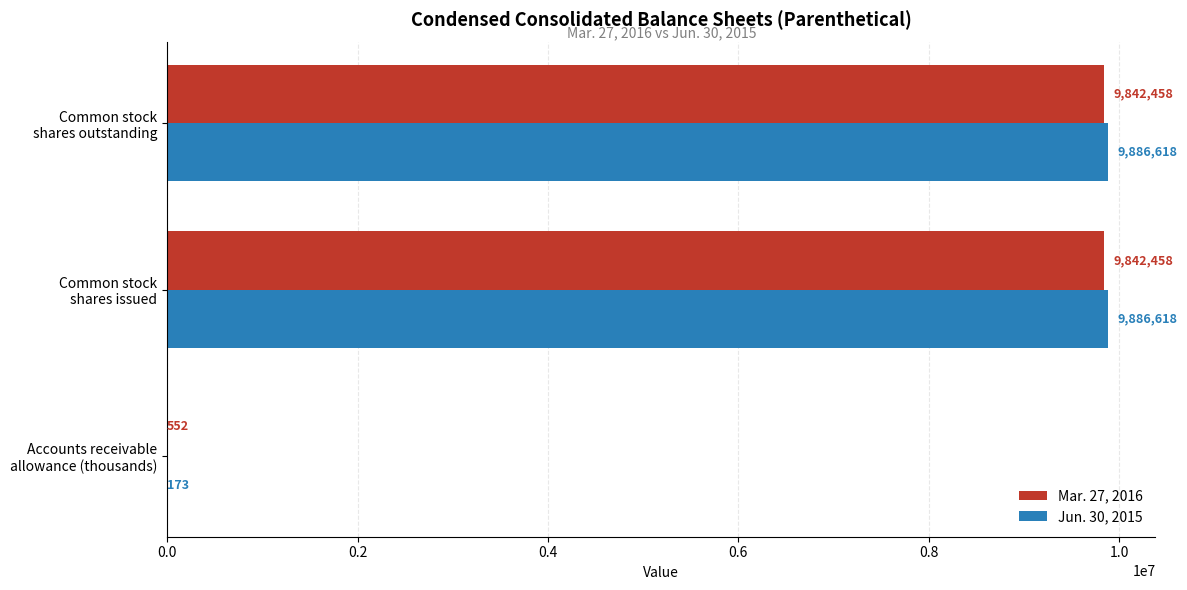

What is the greatest value displayed?

9886618